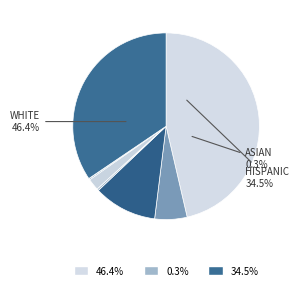

Which slice is the largest?

White